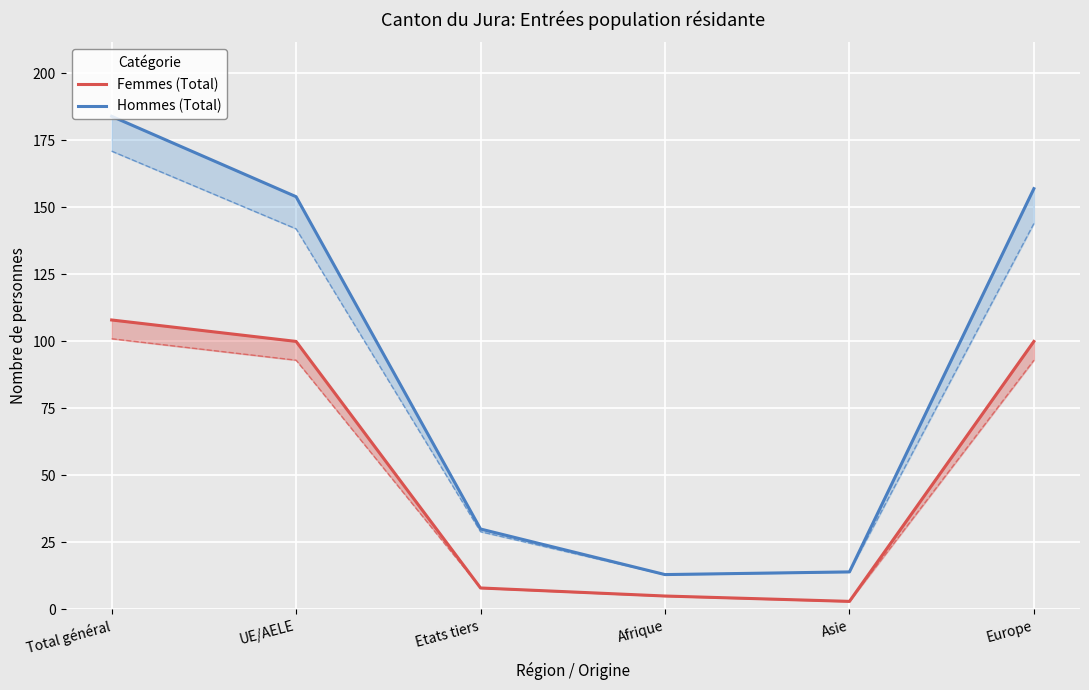

Is it true that Femmes (Total) equals 1 at Asie?

False